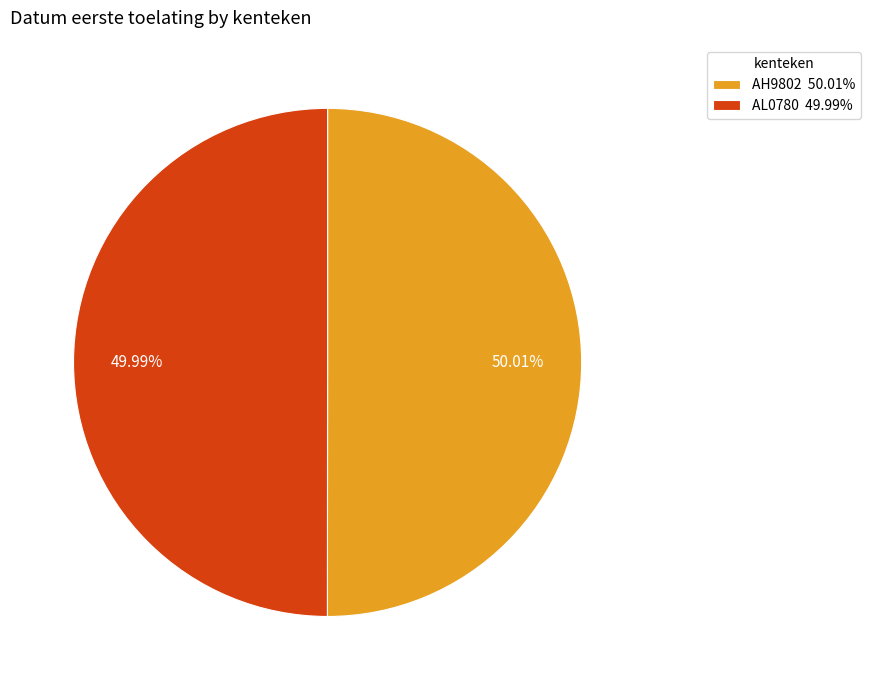

Is there any slice that represents more than half of the pie?

Yes